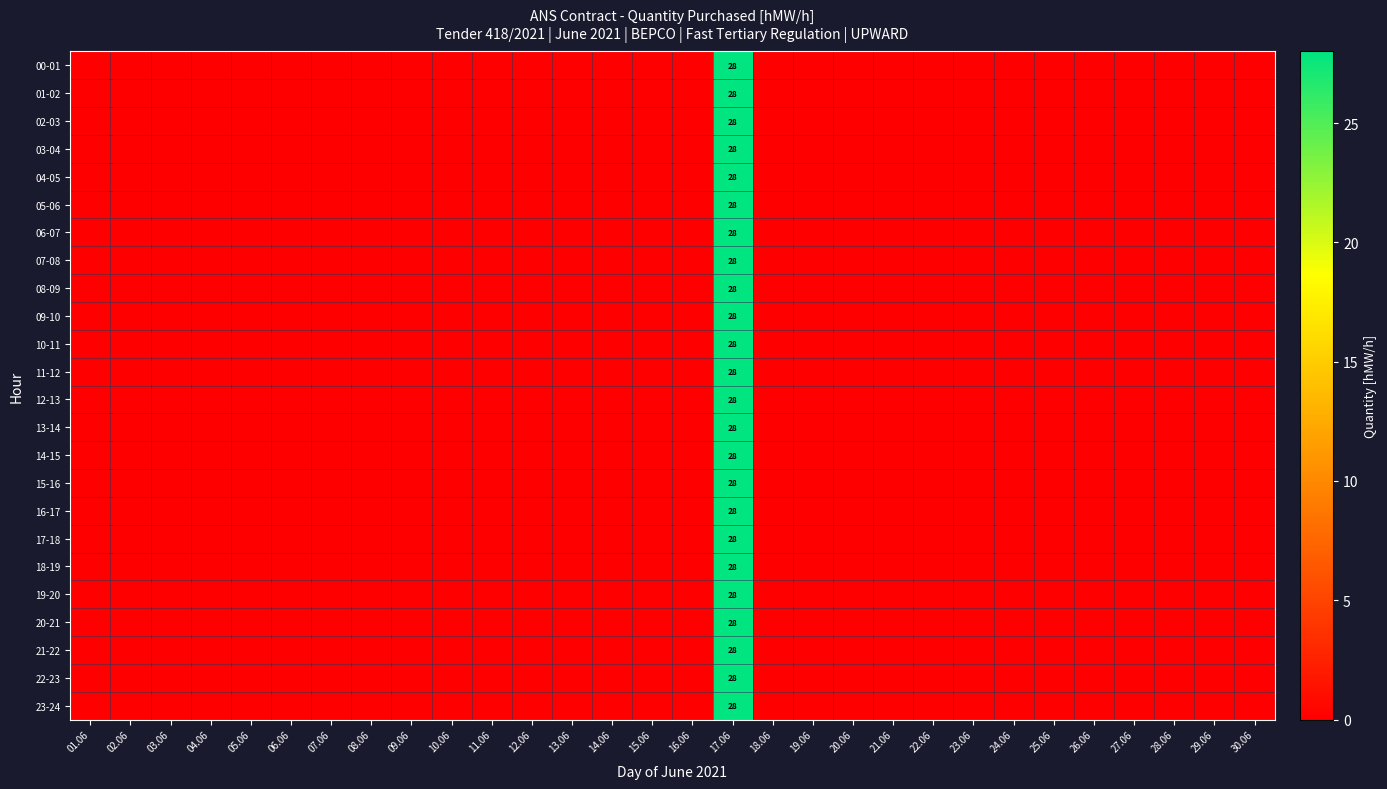

Is the value of 18-19 at 12.06 greater than the value of 02-03 at 18.06?

No